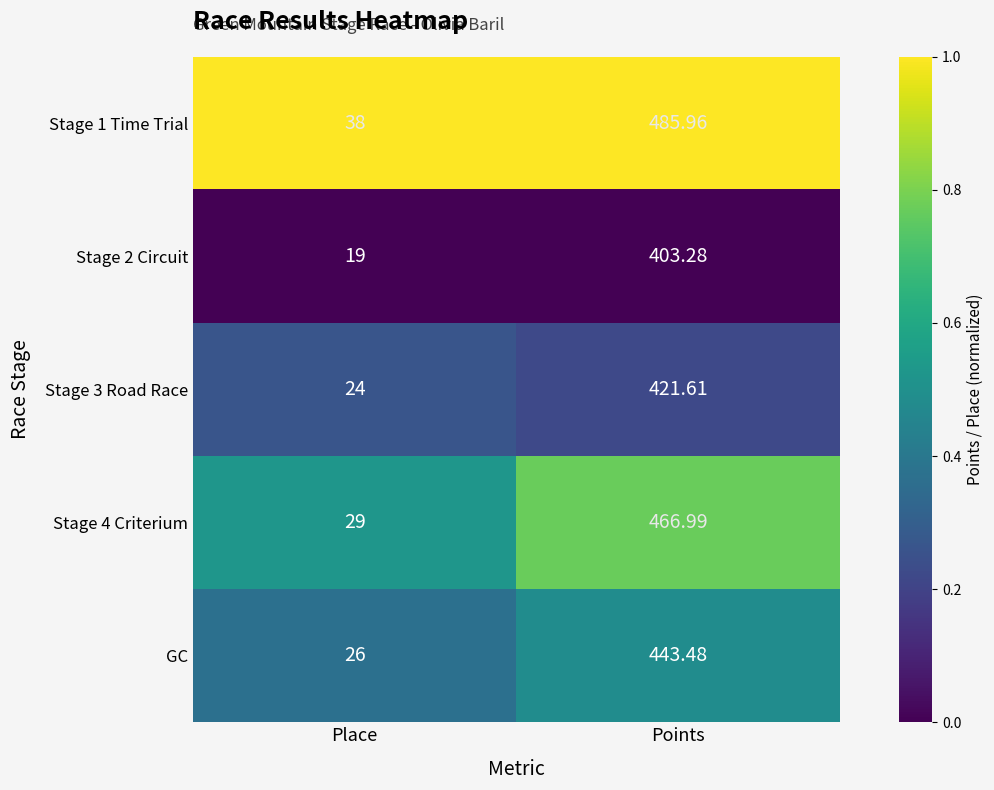

Rank the series by their maximum value, from lowest to highest.

Stage 2 Circuit, Stage 3 Road Race, GC, Stage 4 Criterium, Stage 1 Time Trial